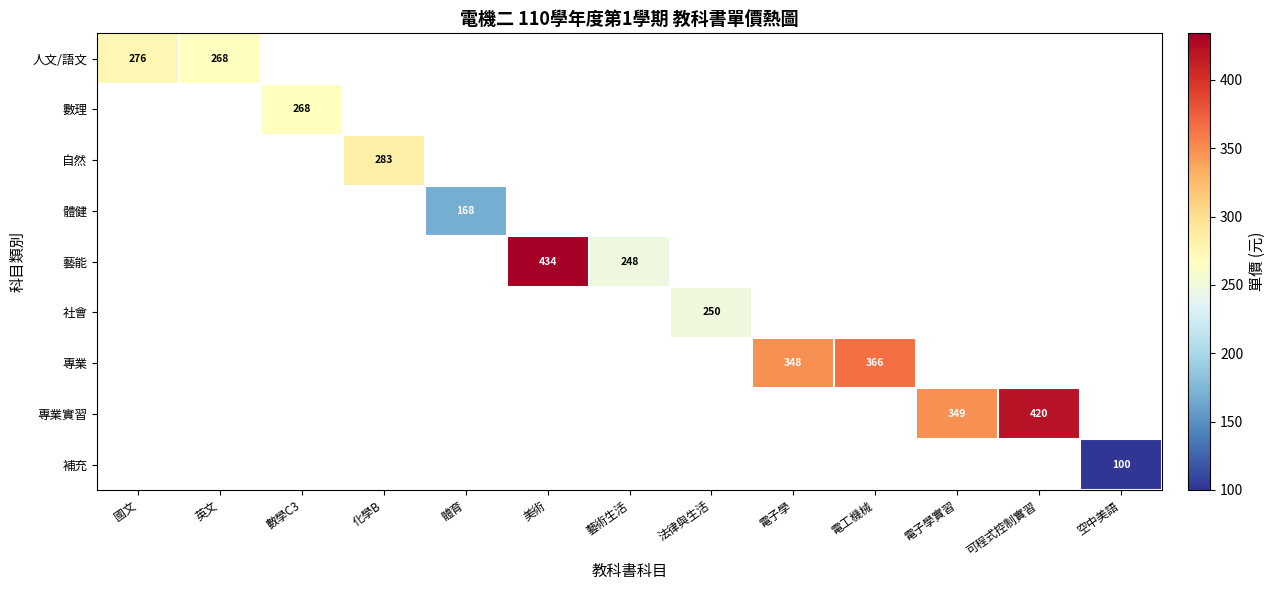

What is the lowest value of the 人文/語文 series?

268.0